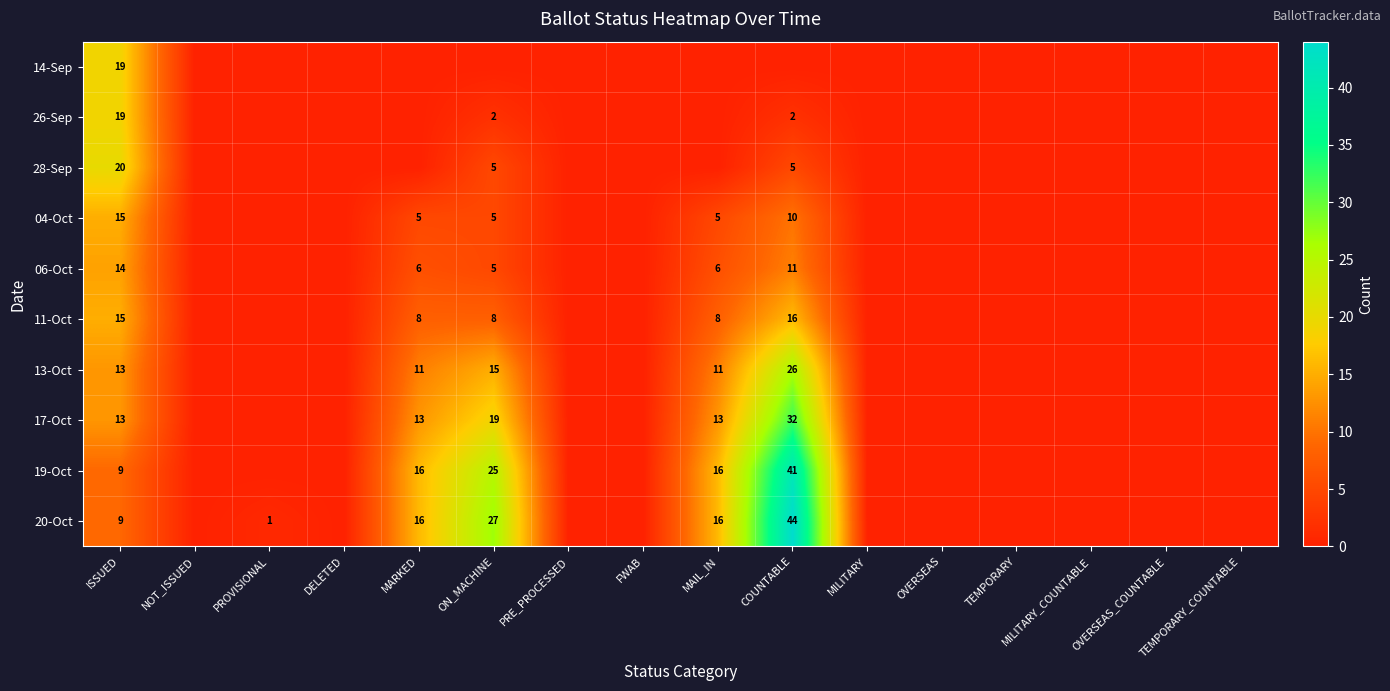

At which category does the chart reach its peak across all series?

COUNTABLE